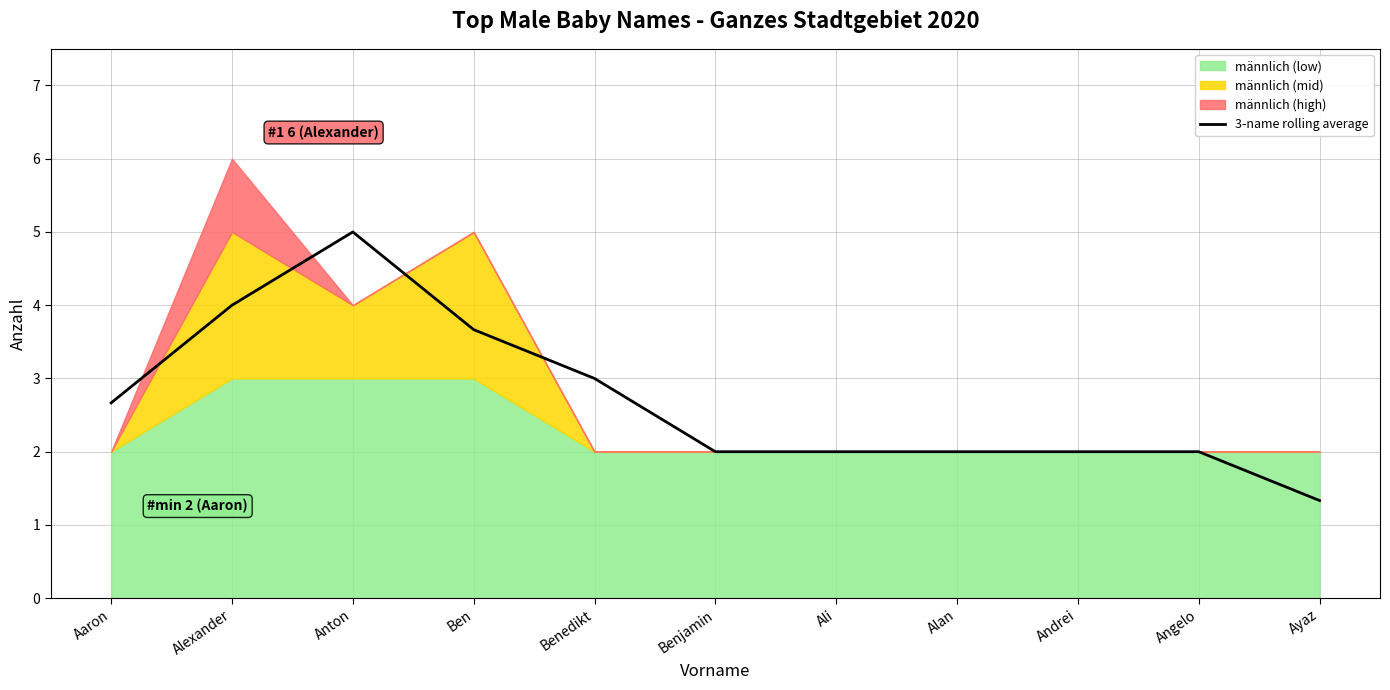

Where is the data nearest to the value 3?

Benedikt